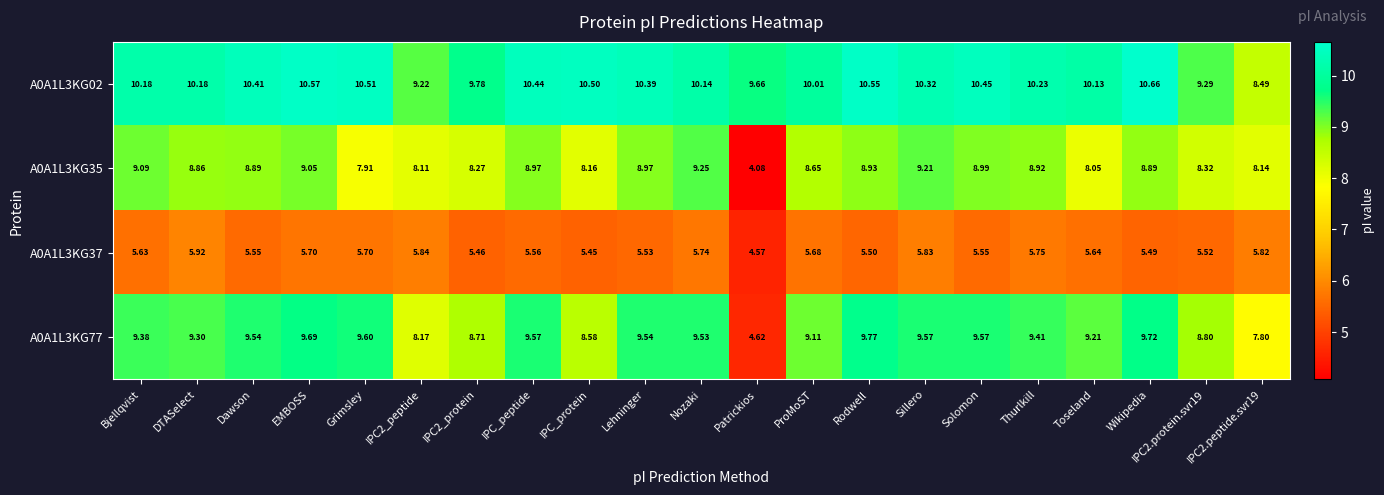

Is the value of A0A1L3KG37 at IPC2_peptide greater than the value of A0A1L3KG02 at DTASelect?

No